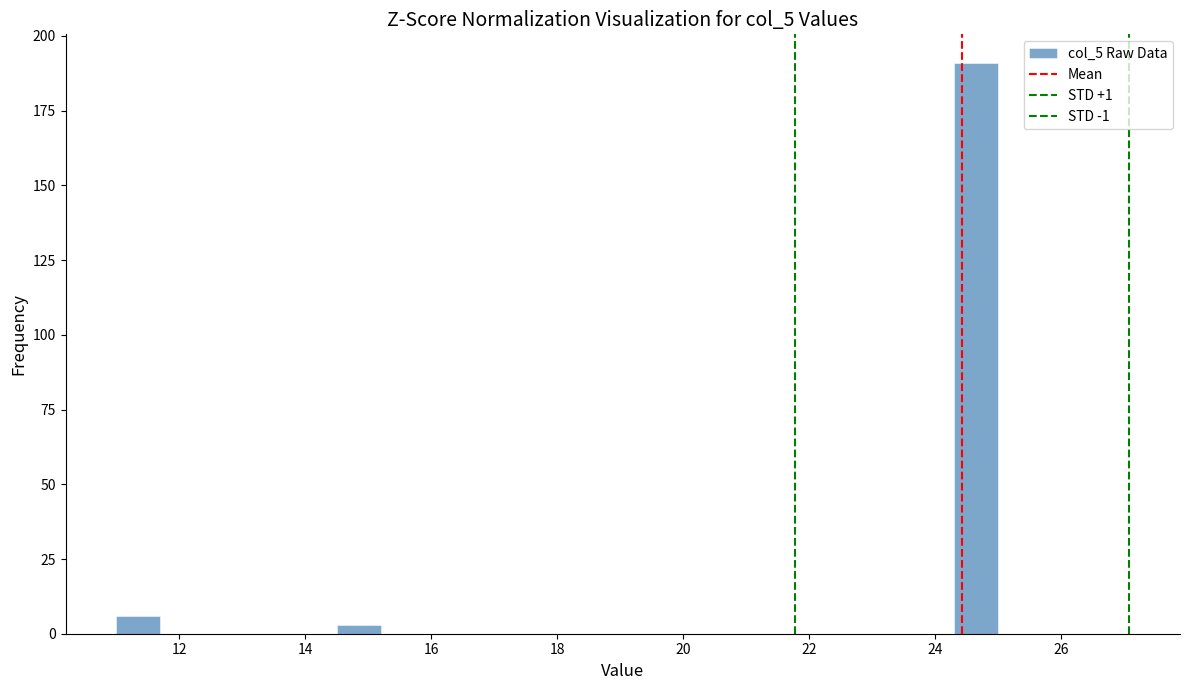

Around what value on the x-axis is the tallest bar? Give the approximate position of its centre, as read against the axis.

24.6